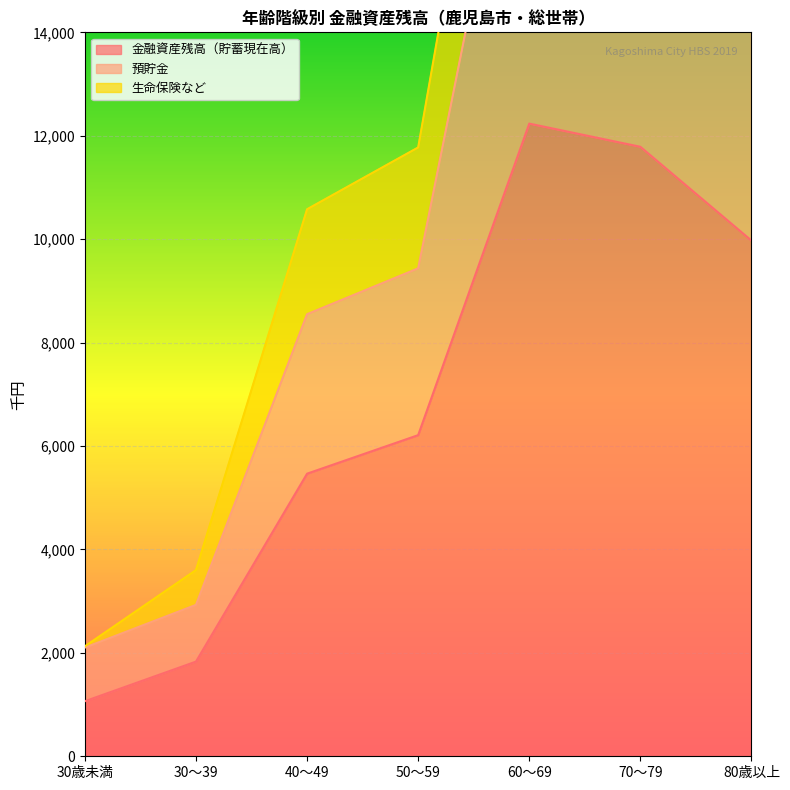

What is the average value of the 預貯金 series?

11299